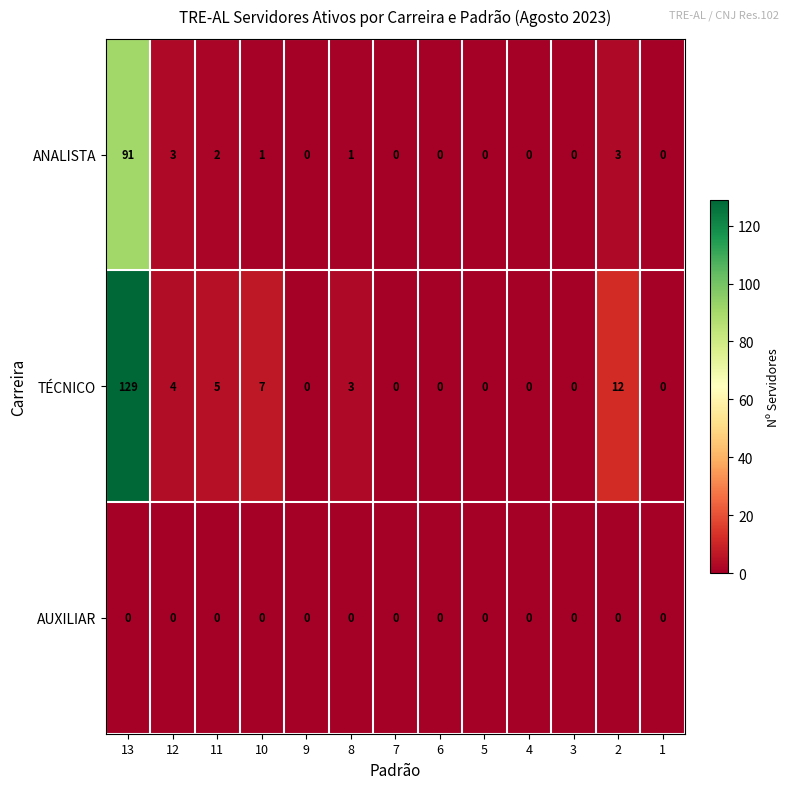

What is the sum of all TÉCNICO values?

160